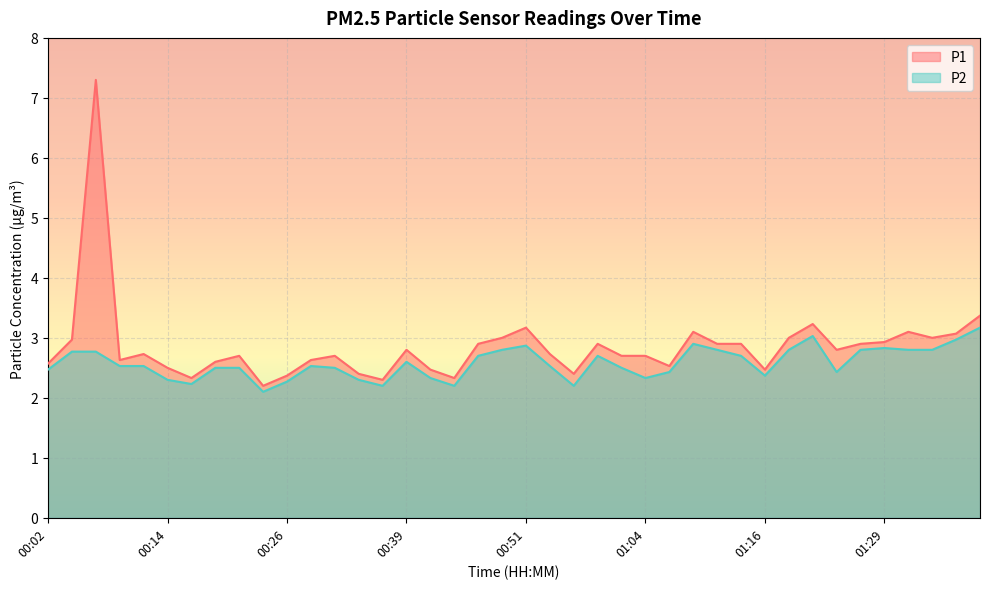

What are all the series names shown in the legend?

P1, P2